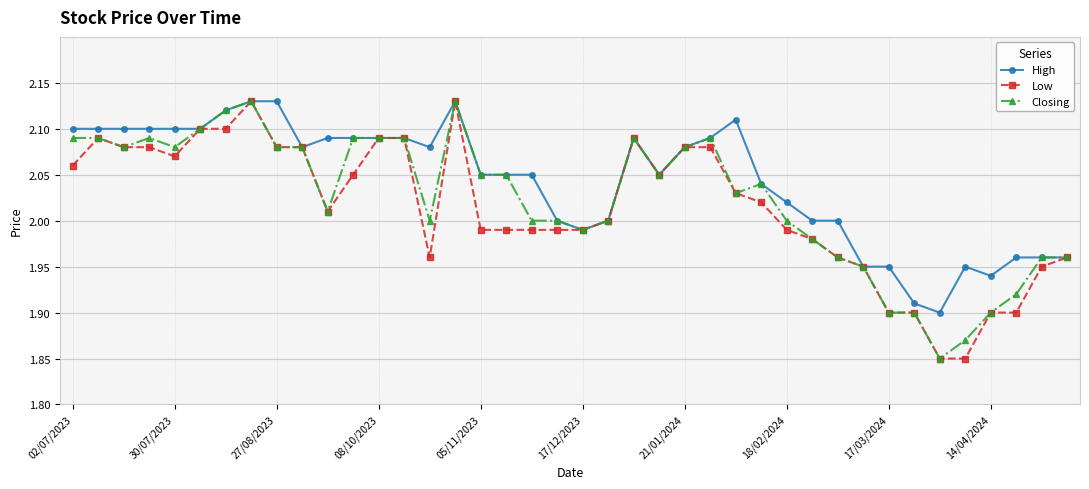

True or false: Closing has more than 0 points higher than both neighbors.

True